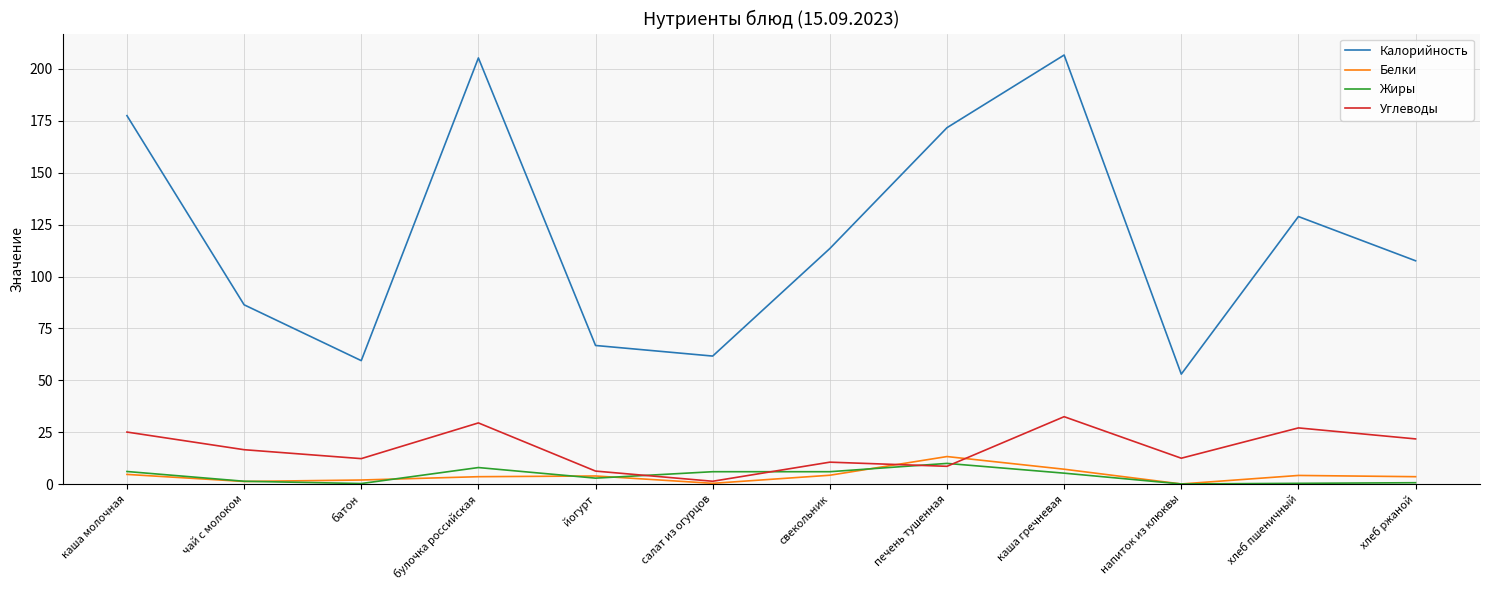

Is the value of Углеводы at печень тушенная greater than the value of Калорийность at хлеб ржаной?

No